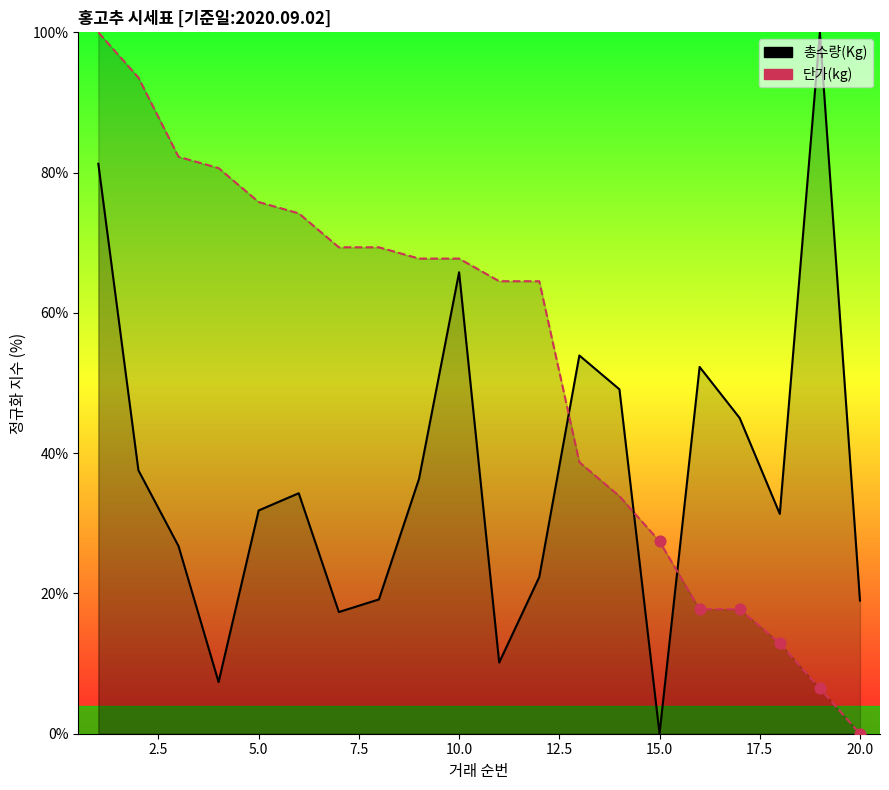

What are all the series names shown in the legend?

총수량(Kg), 단가(kg)